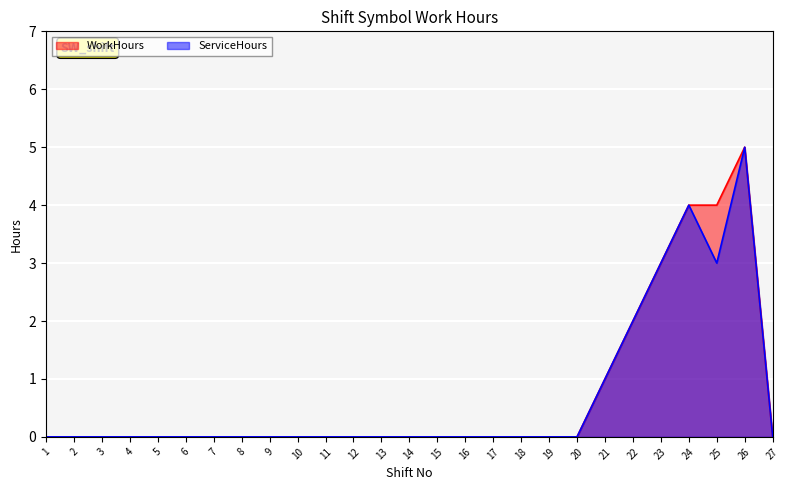

How many WorkHours values are between 0 and 1?

22